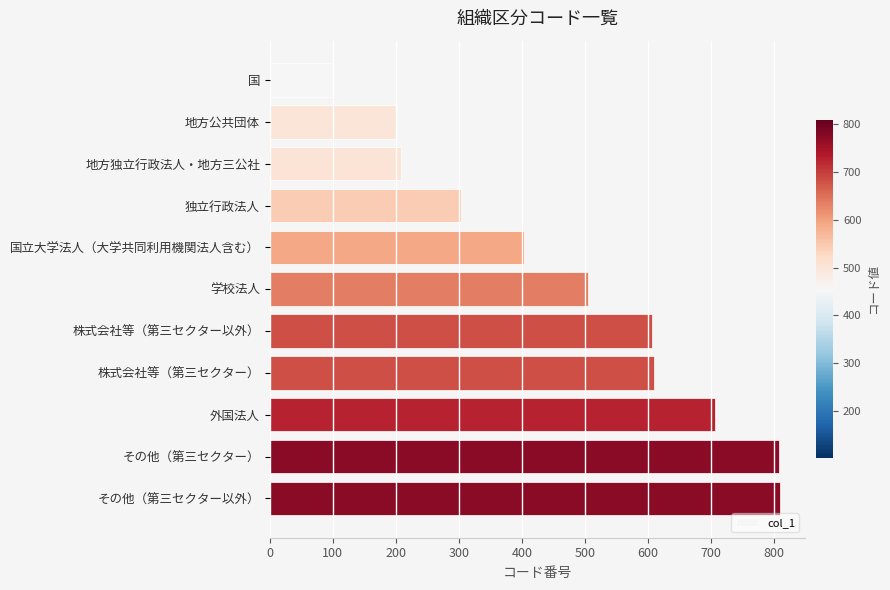

What is the label of the 4th bar from the bottom?

株式会社等（第三セクター）